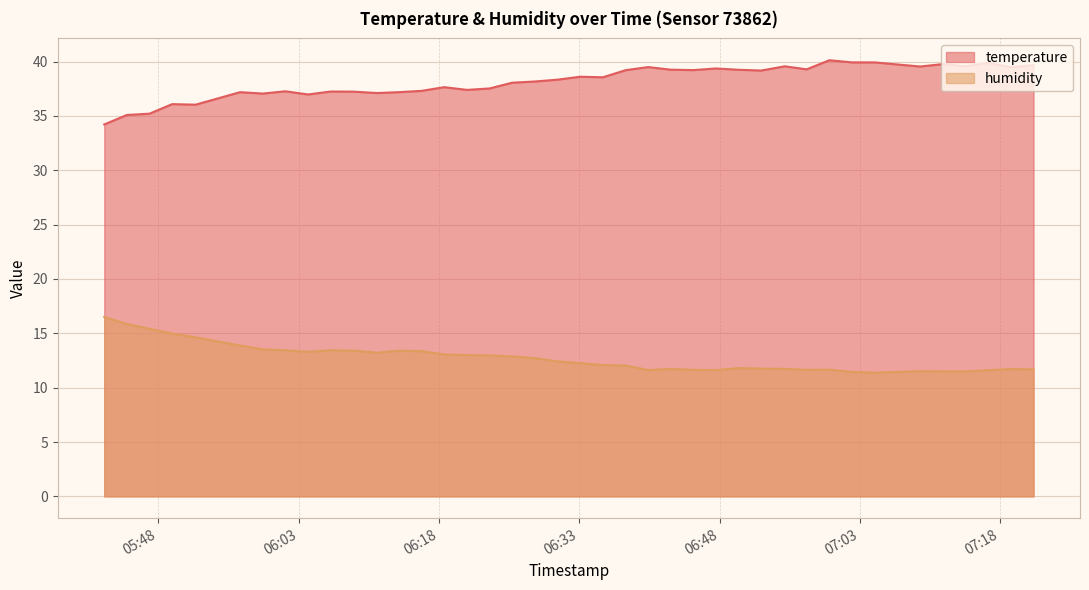

True or false: temperature and humidity cross at least once.

False